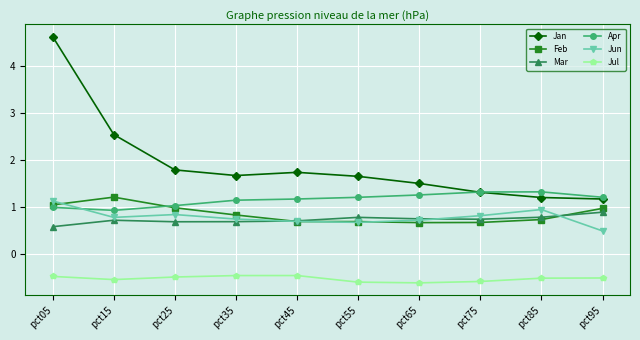

Which series has the largest range (max minus min)?

Jan